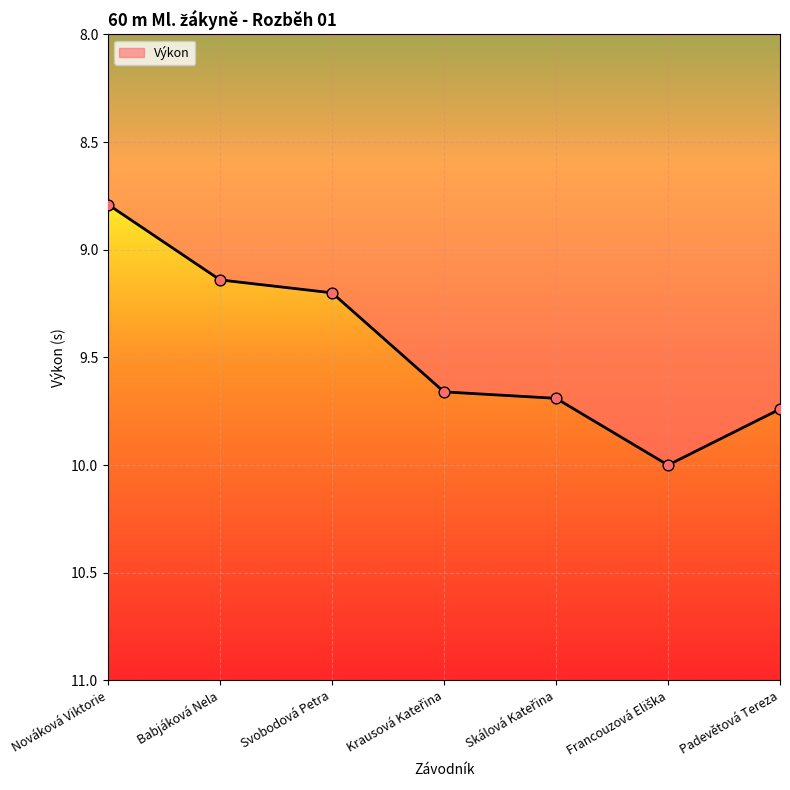

What is the ratio of the value at Svobodová Petra to the value at Nováková Viktorie?

1.0